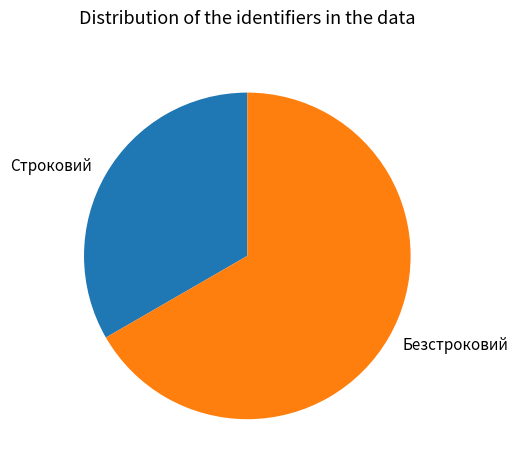

Which slice is the smallest?

Строковий